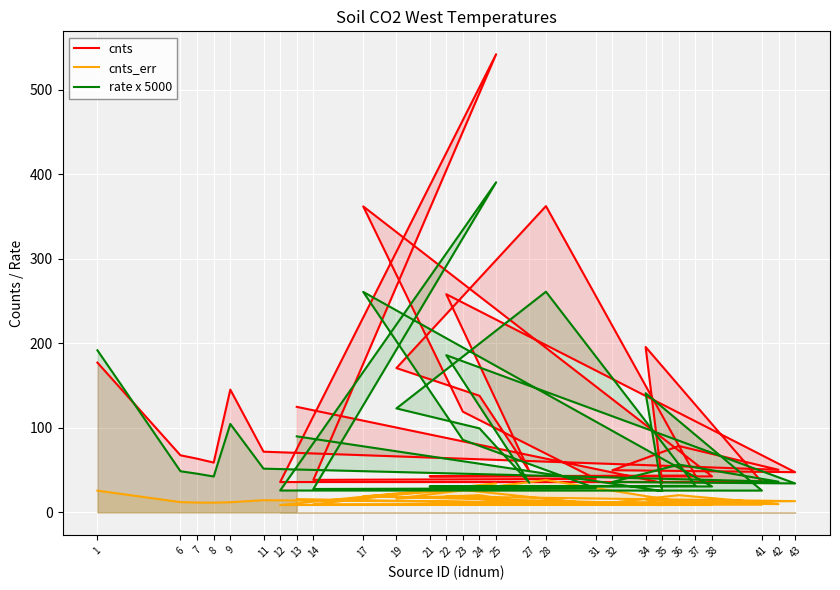

What is the difference between the maximum and minimum values in the rate x 5000 series?

365.1